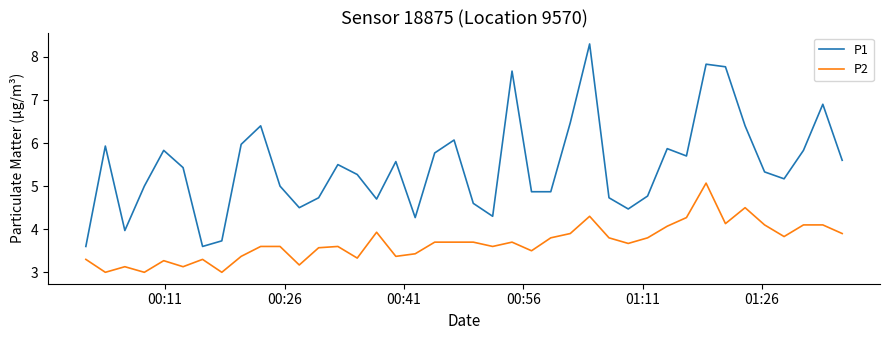

What is the maximum value for P1?

8.3